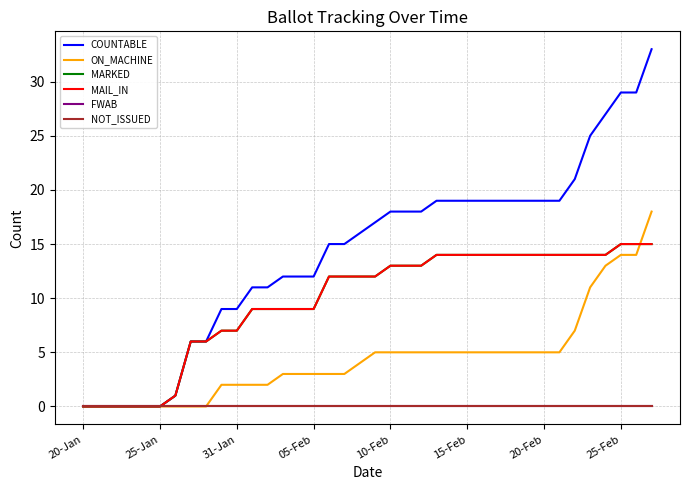

Is this an area chart (filled region under the line)?

No